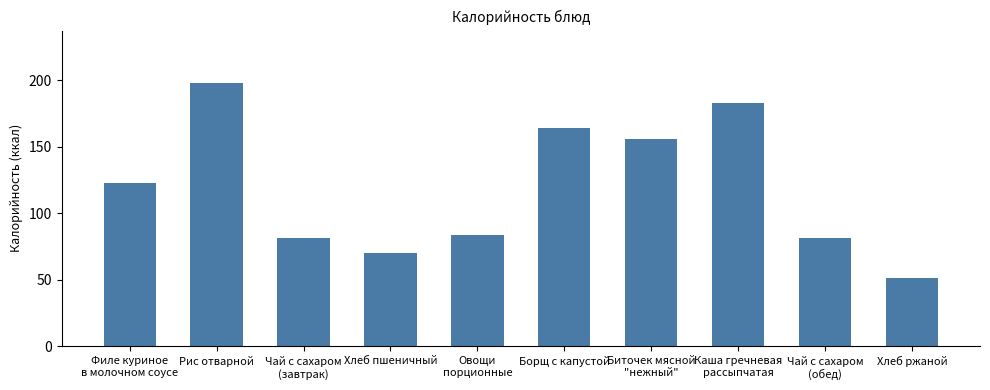

What is the average value?

119.1